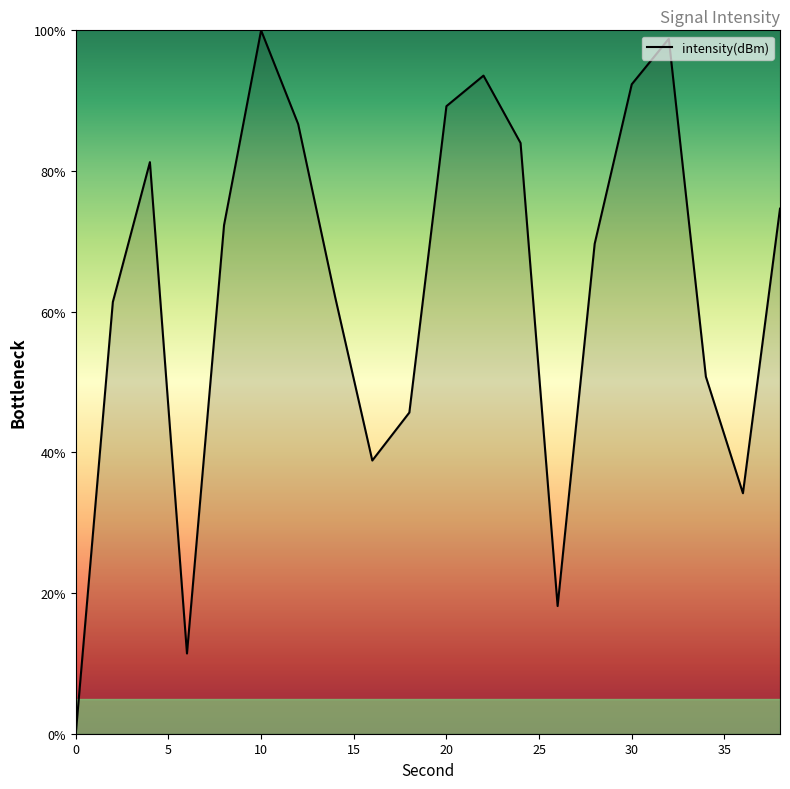

What is the difference between the maximum and minimum values?

100.0